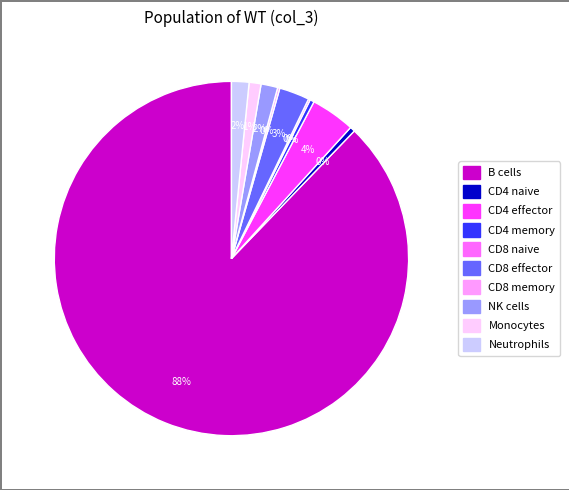

Combined, do NK cells and CD4 effector account for over 50%?

No